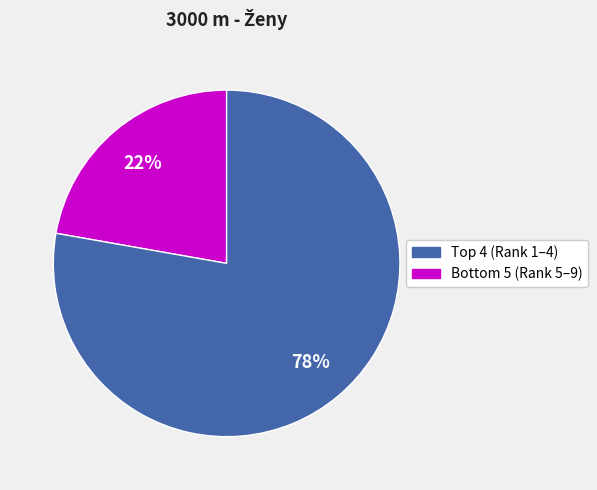

How many segments does this pie chart have?

2